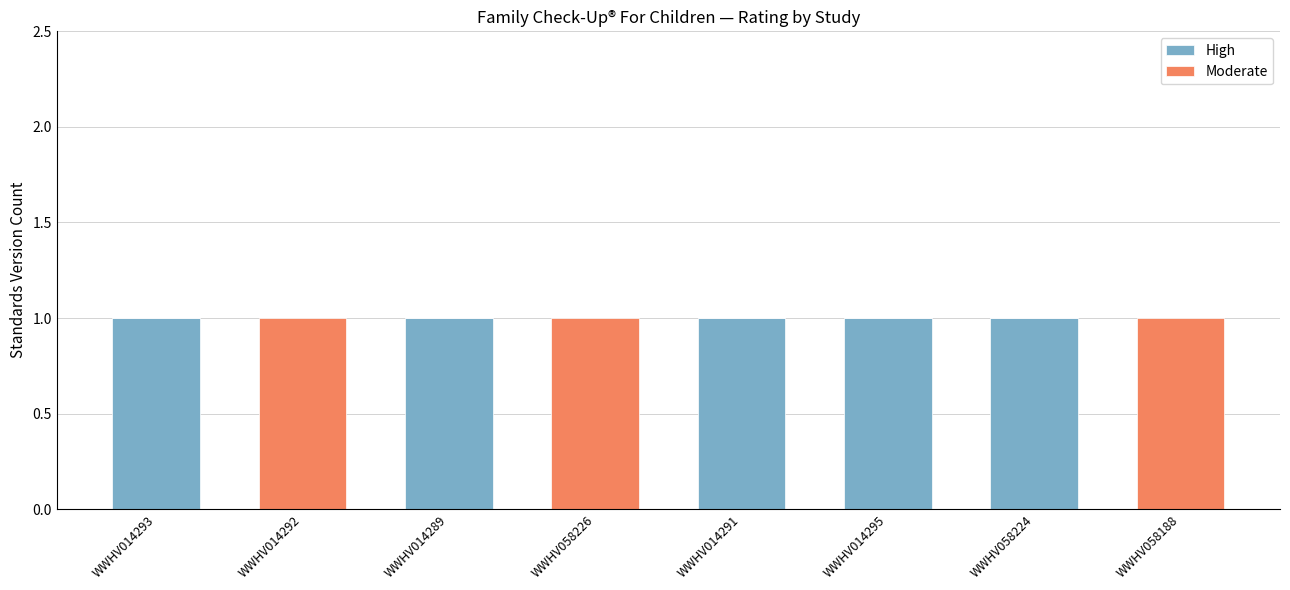

The value of High at WWHV058224 is 1. True or false?

True